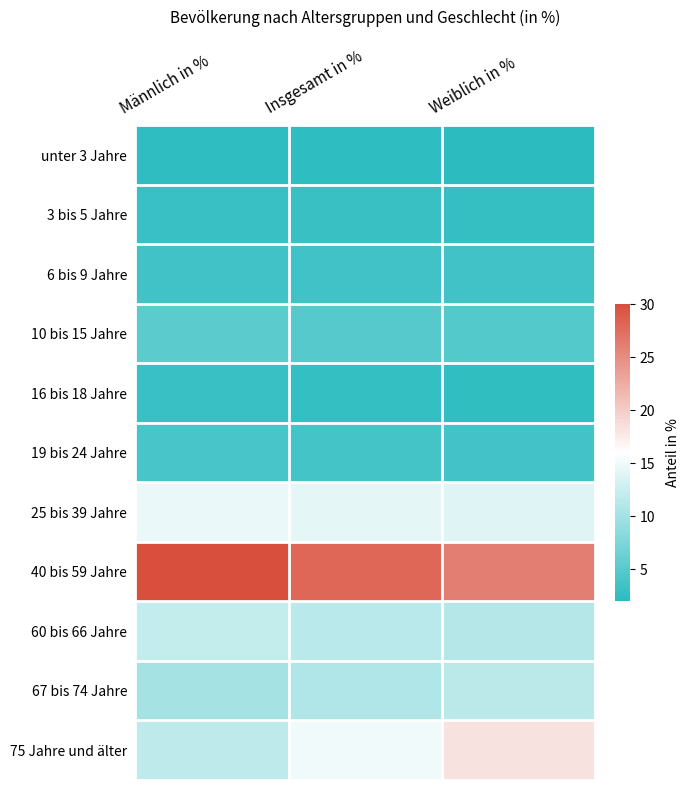

Between Weiblich in % and Insgesamt in %, which is larger?

Insgesamt in %